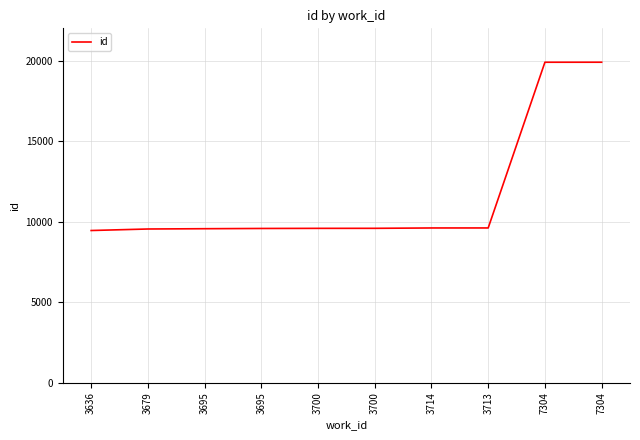

True or false: there are more than 1 points higher than both neighbors.

False